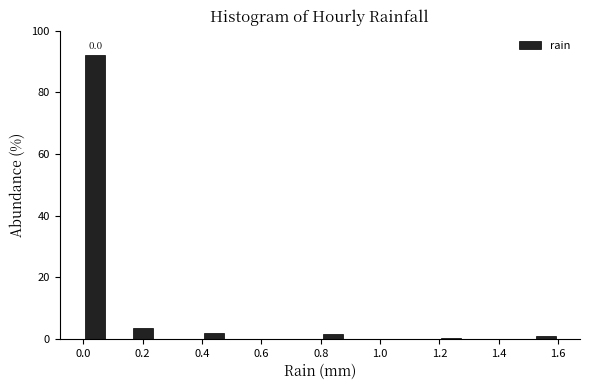

Which range on the x-axis has the tallest bar?

0.00 to 0.08